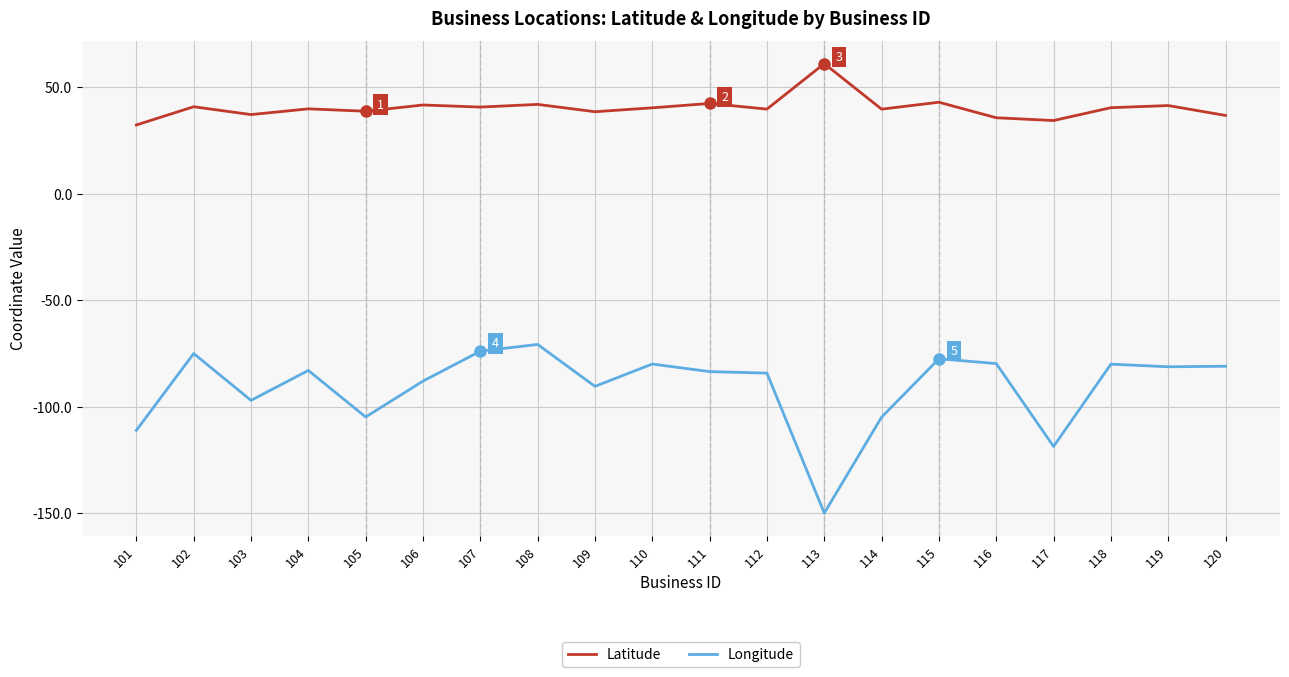

What is the smallest value displayed?

-149.9